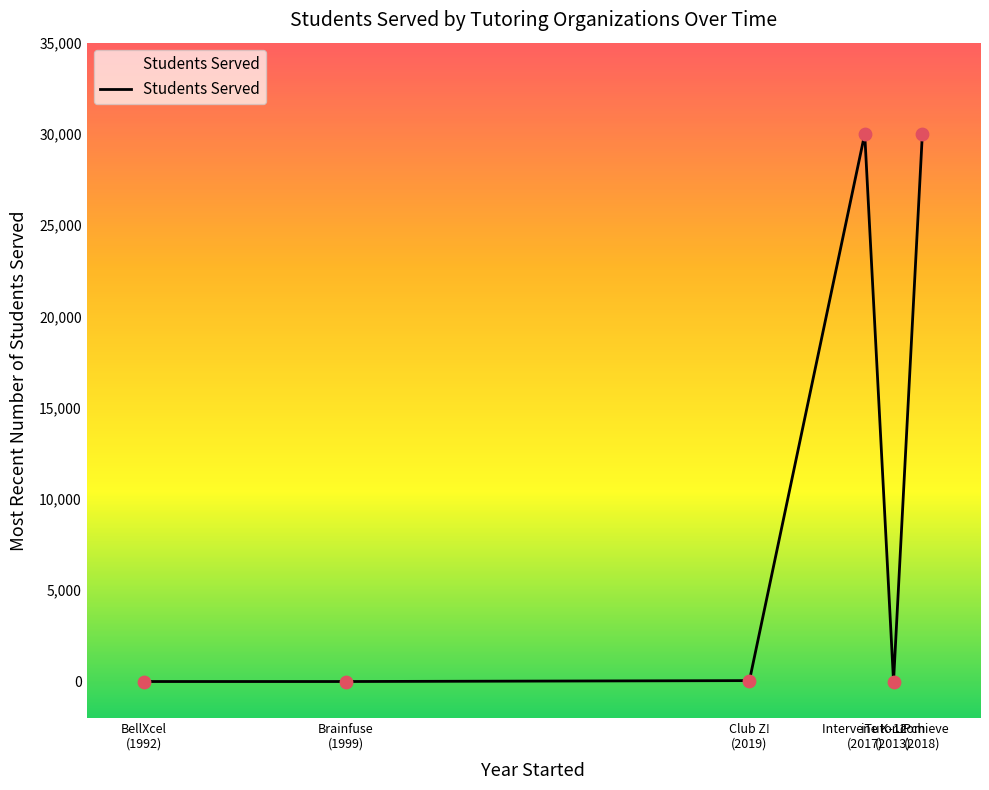

What is the greatest value displayed?

30000